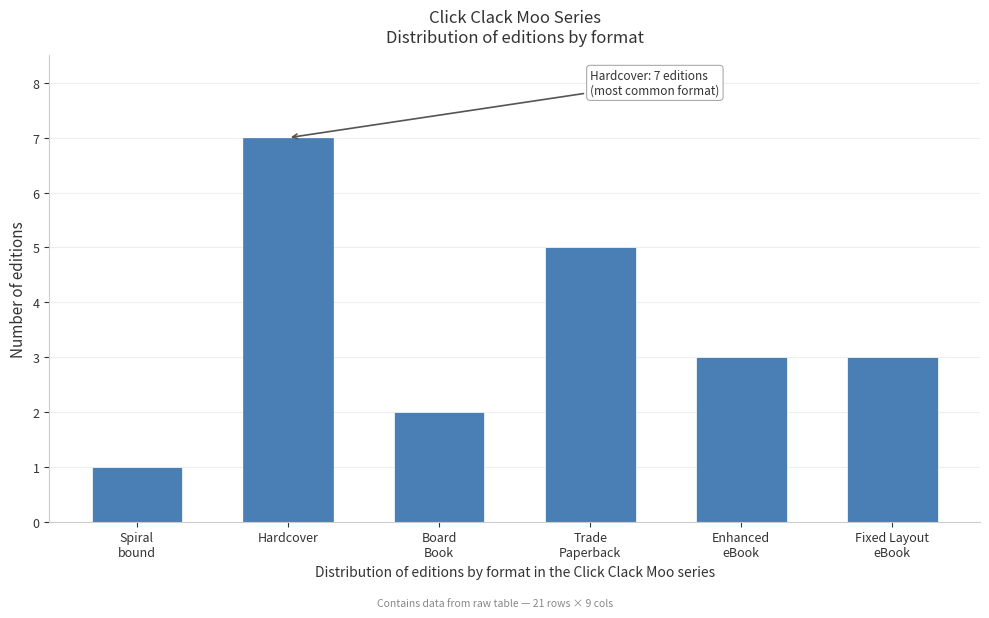

Reading left to right, transcribe all the data shown in this chart.

1	7	2	5	3	3